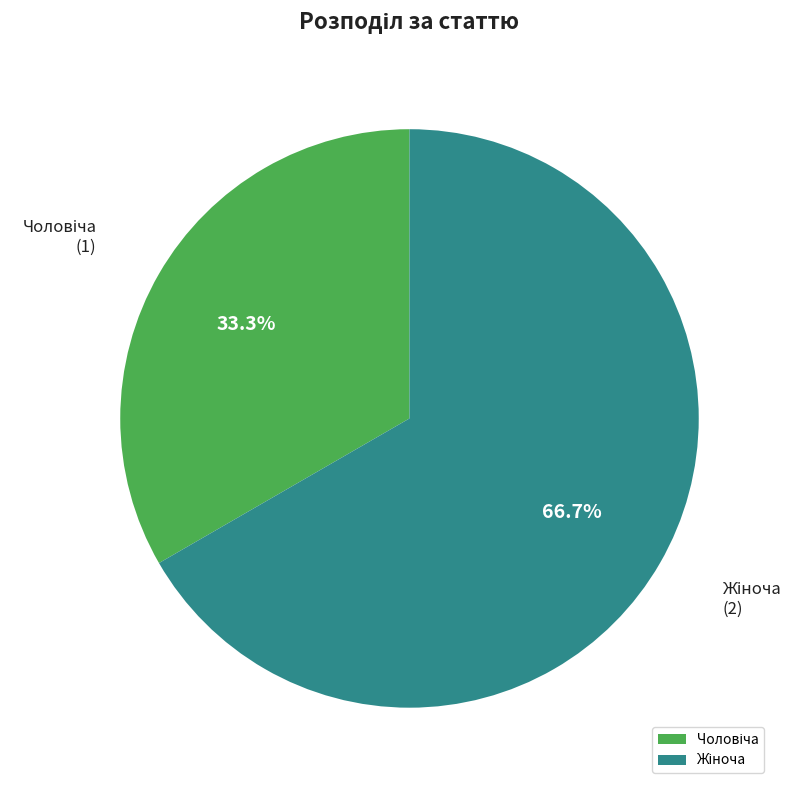

Is there any slice that represents more than half of the pie?

Yes